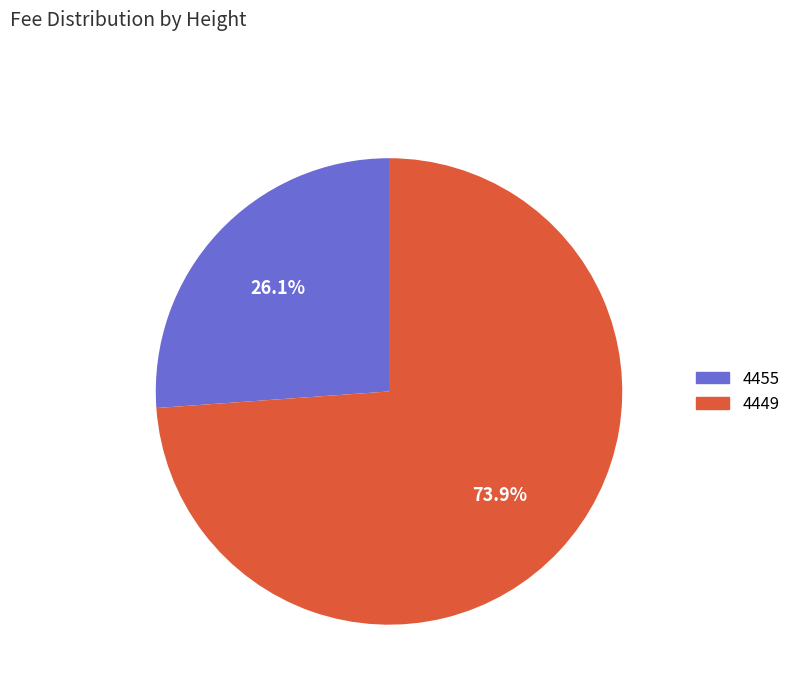

What is the largest slice in the pie chart?

4449